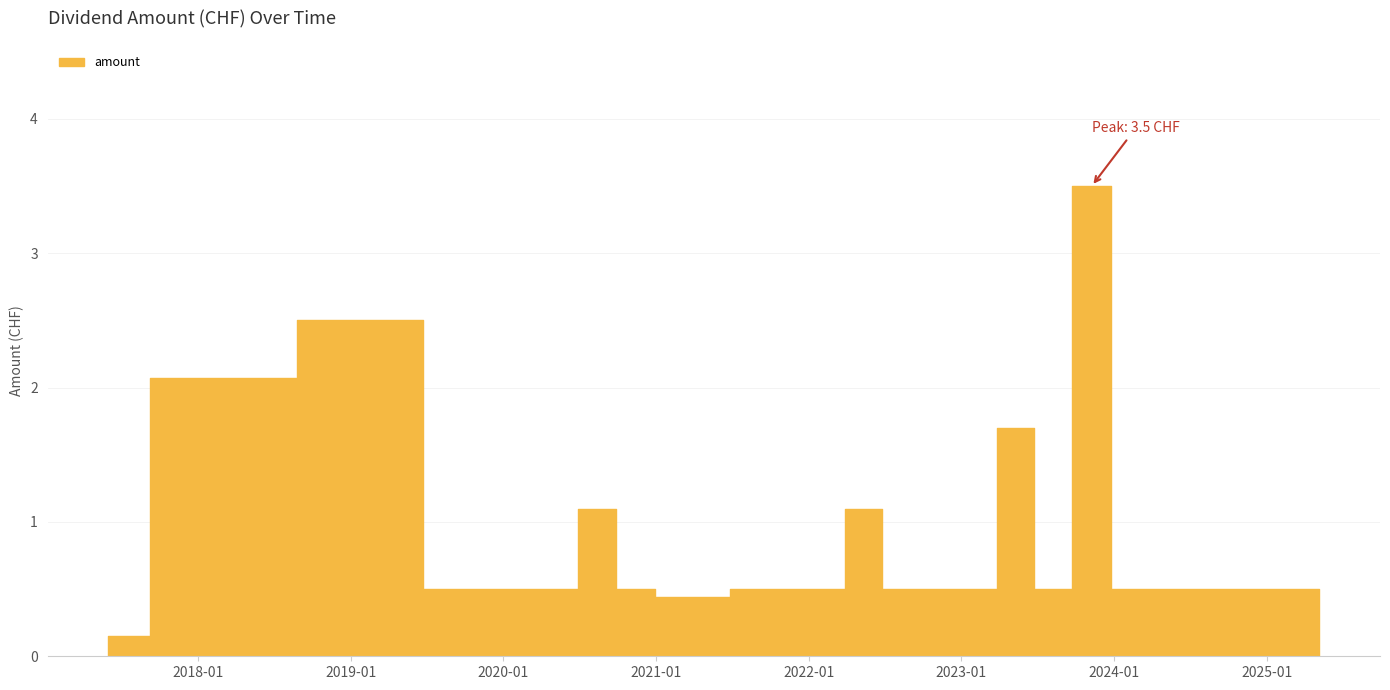

What is the approximate value at 2022-02-11?

0.5